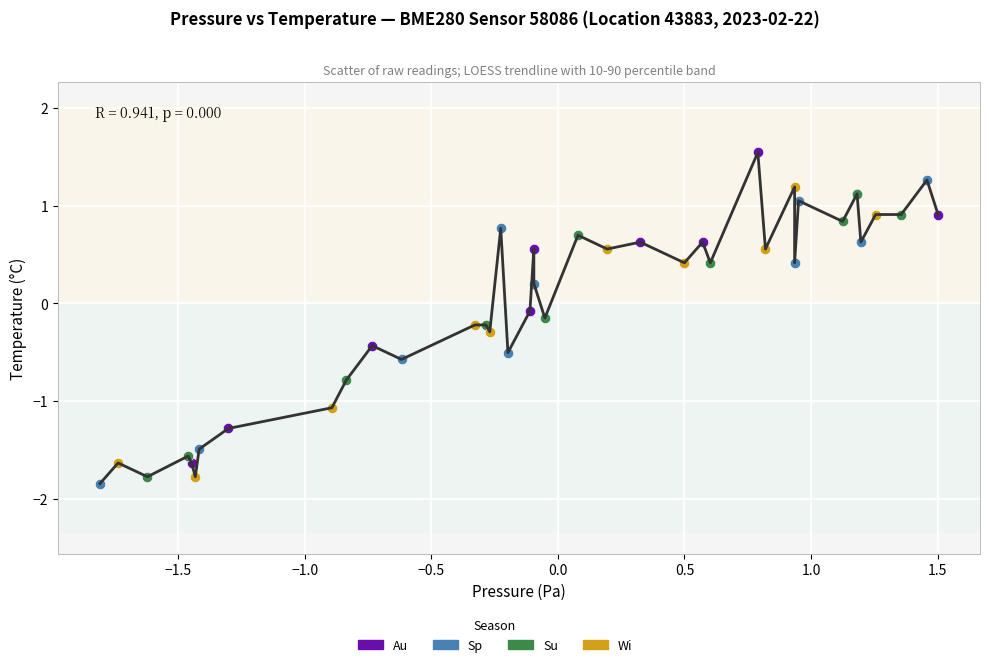

Which series contains the lowest Y value?

Sp